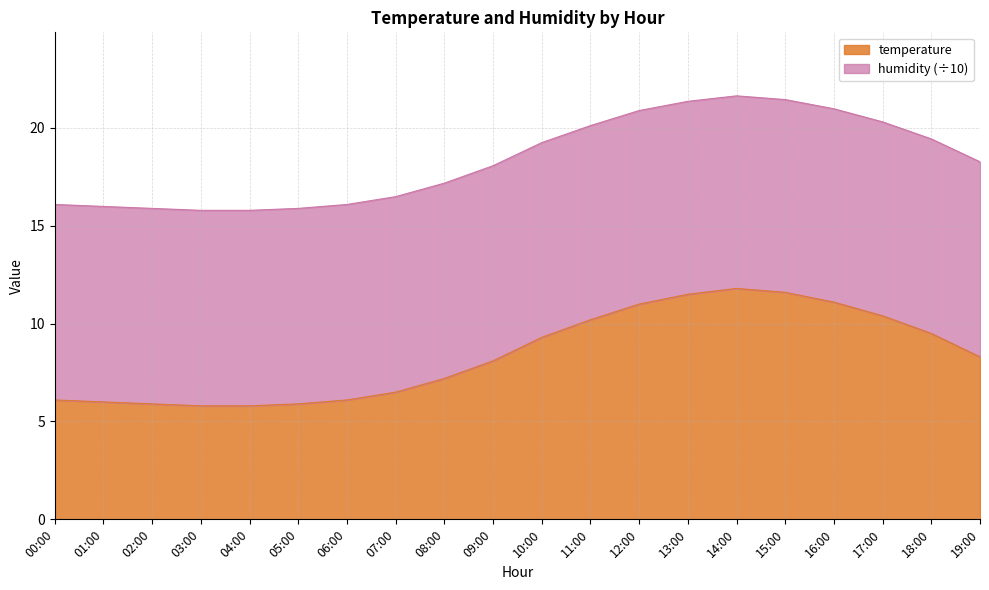

Does the chart display data point markers on the line(s)?

No